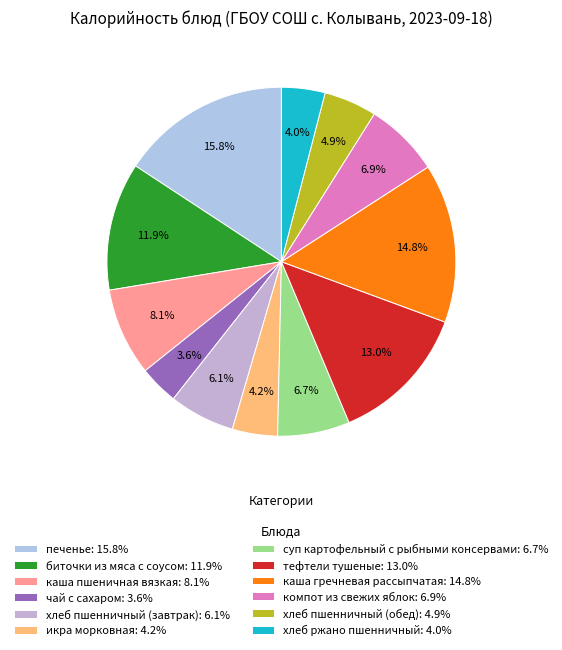

Which has a higher value, хлеб пшенничный (обед) or печенье?

печенье